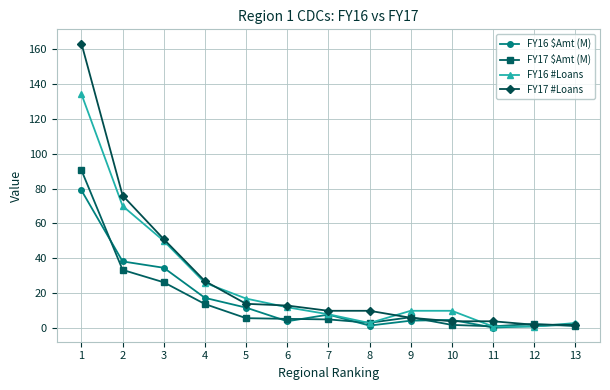

Is the value of FY17 #Loans at 3 greater than the value of FY16 #Loans at 8?

Yes